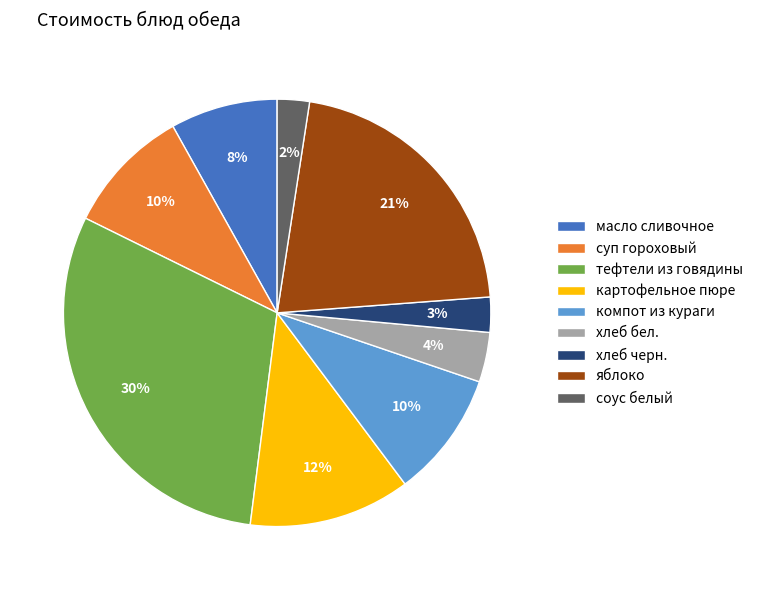

Which has a higher value, тефтели из говядины or яблоко?

тефтели из говядины